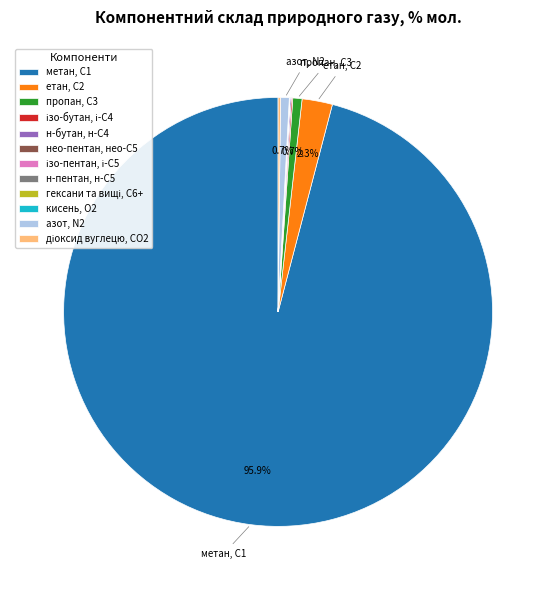

What portion of the pie excludes азот, N2?

99.3%